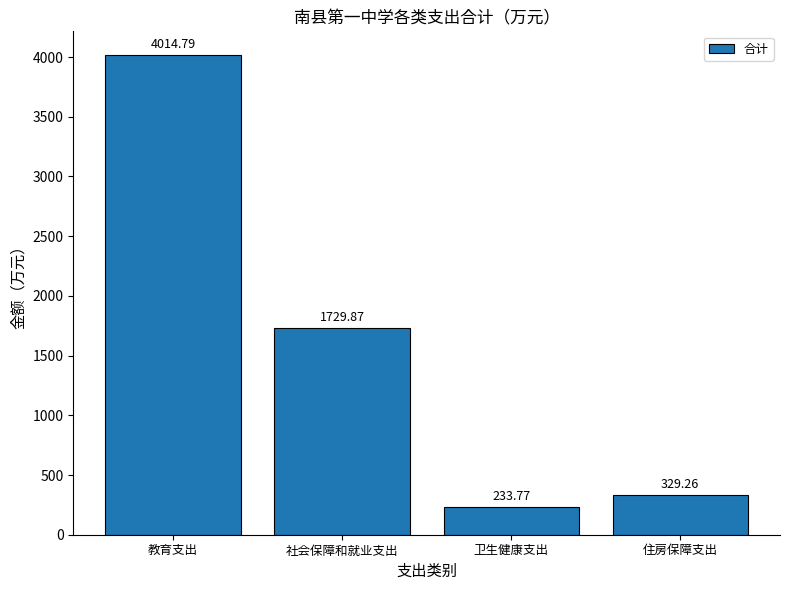

Reading left to right, list all the values displayed in this chart.

教育支出=4014.8	社会保障和就业支出=1729.9	卫生健康支出=233.8	住房保障支出=329.3